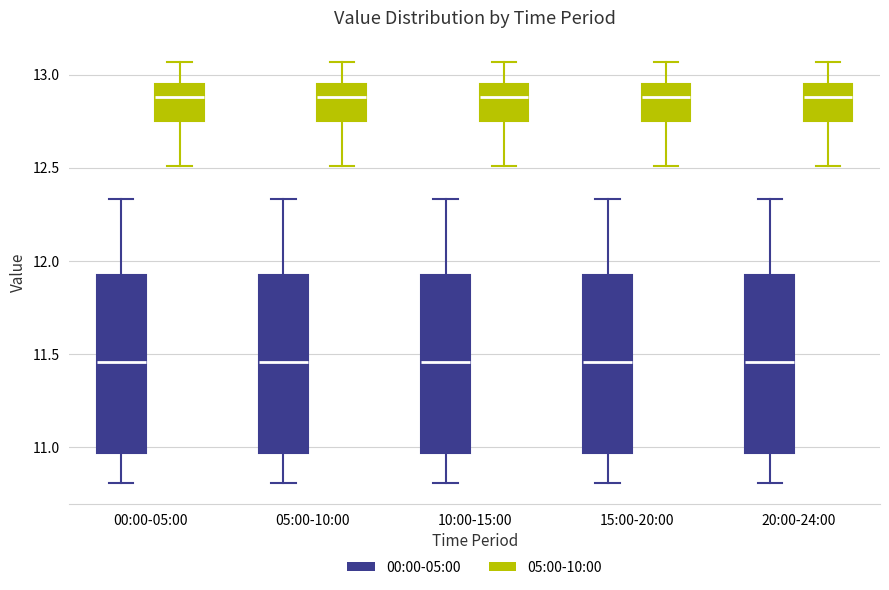

Reading left to right, read every box against the y-axis: the position of its median line, the range the box covers, and the ends of its whiskers. The values are not printed on the chart, so give them approximately, as read against the axis.

00:00-05:00 (00:00-05:00): median 11.45, box 10.95 to 11.90, whiskers 10.80 to 12.35
00:00-05:00 (05:00-10:00): median 12.90, box 12.75 to 12.95, whiskers 12.50 to 13.05
05:00-10:00 (00:00-05:00): median 11.45, box 10.95 to 11.90, whiskers 10.80 to 12.35
05:00-10:00 (05:00-10:00): median 12.90, box 12.75 to 12.95, whiskers 12.50 to 13.05
10:00-15:00 (00:00-05:00): median 11.45, box 10.95 to 11.90, whiskers 10.80 to 12.35
10:00-15:00 (05:00-10:00): median 12.90, box 12.75 to 12.95, whiskers 12.50 to 13.05
15:00-20:00 (00:00-05:00): median 11.45, box 10.95 to 11.90, whiskers 10.80 to 12.35
15:00-20:00 (05:00-10:00): median 12.90, box 12.75 to 12.95, whiskers 12.50 to 13.05
20:00-24:00 (00:00-05:00): median 11.45, box 10.95 to 11.90, whiskers 10.80 to 12.35
20:00-24:00 (05:00-10:00): median 12.90, box 12.75 to 12.95, whiskers 12.50 to 13.05